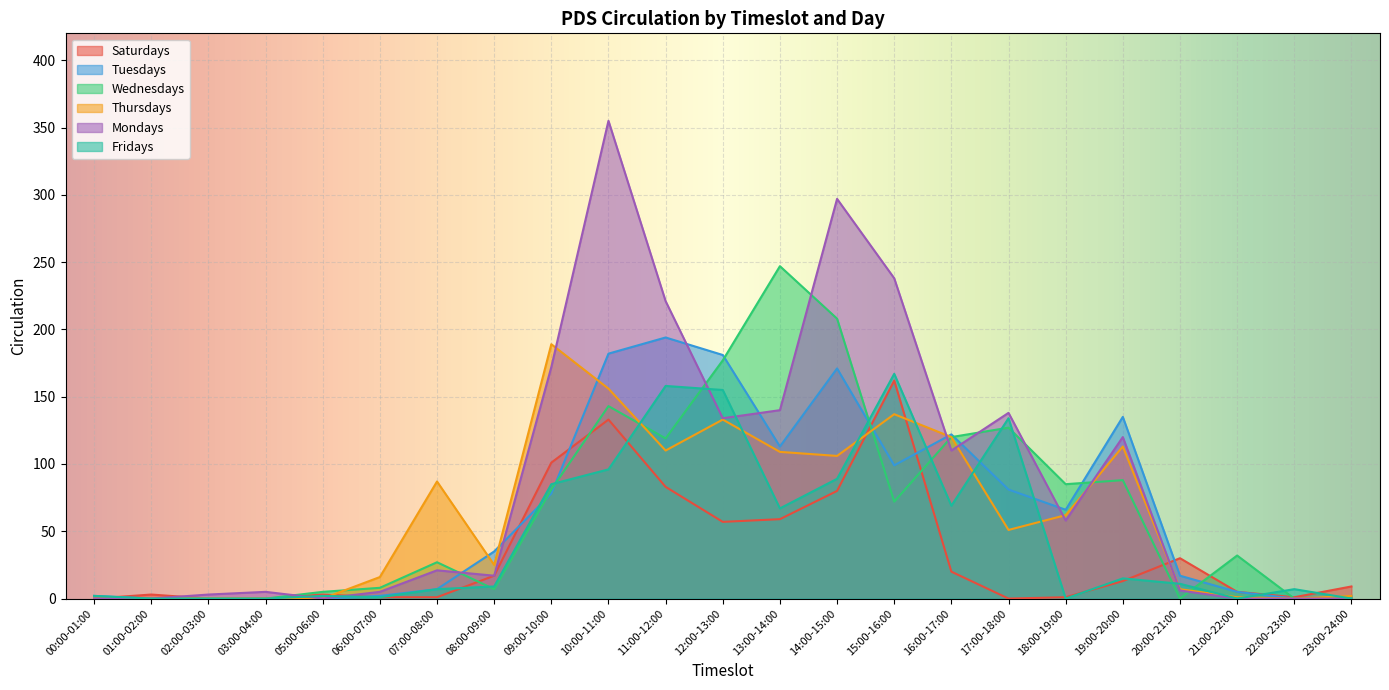

Which series changed the most between 02:00-03:00 and 07:00-08:00?

Thursdays